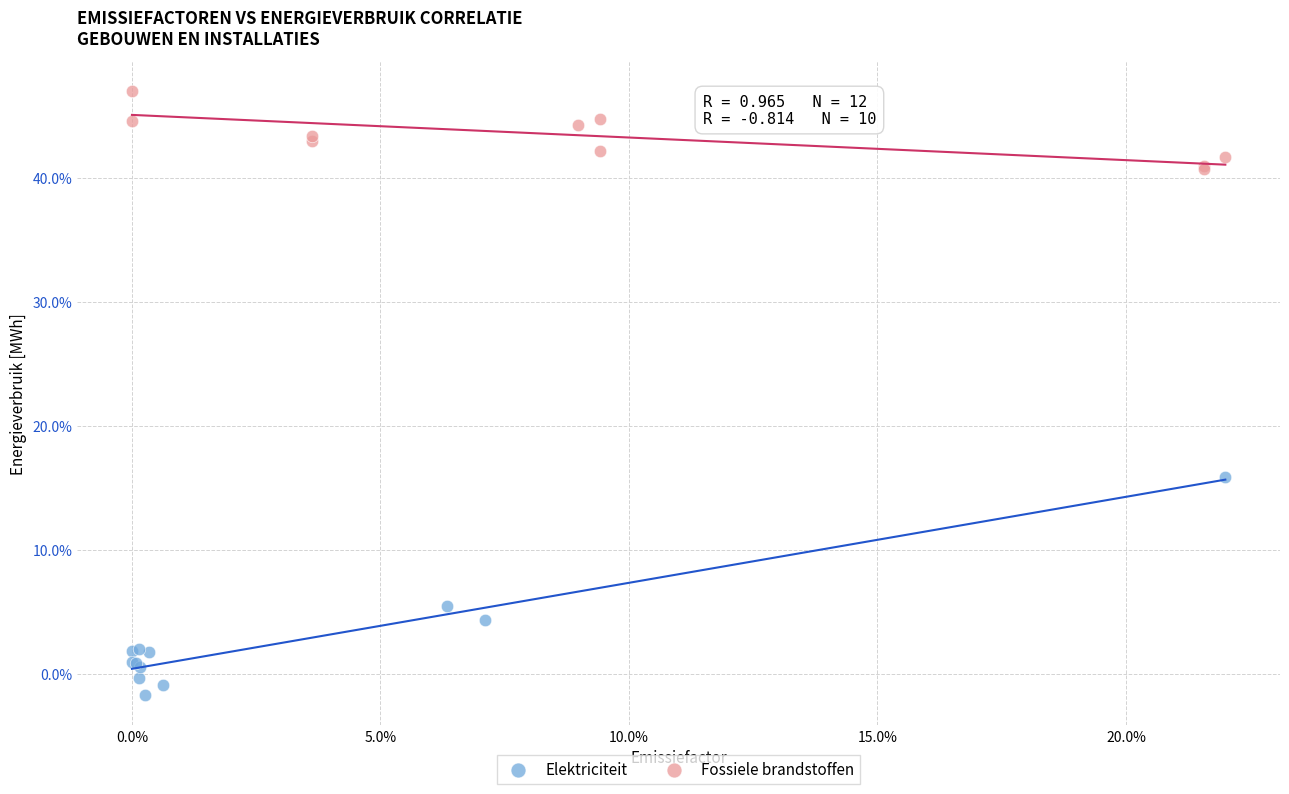

What are all the series names shown in the legend?

Elektriciteit, Fossiele brandstoffen